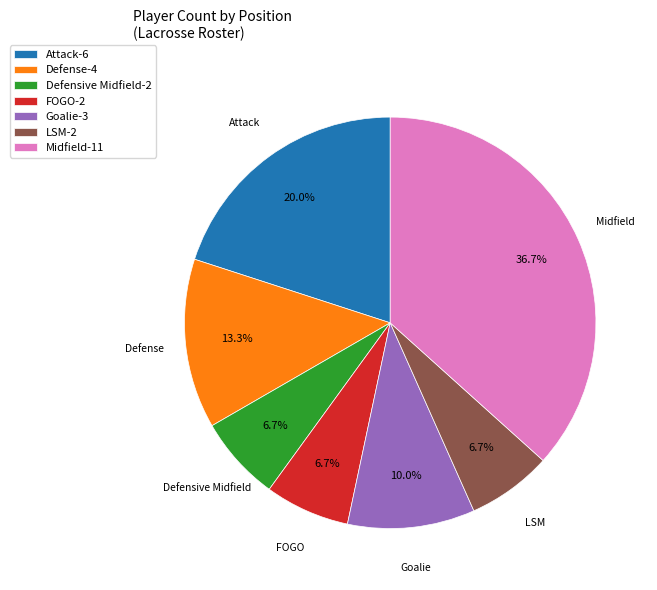

Combined, do LSM-2 and Goalie-3 account for over 50%?

No